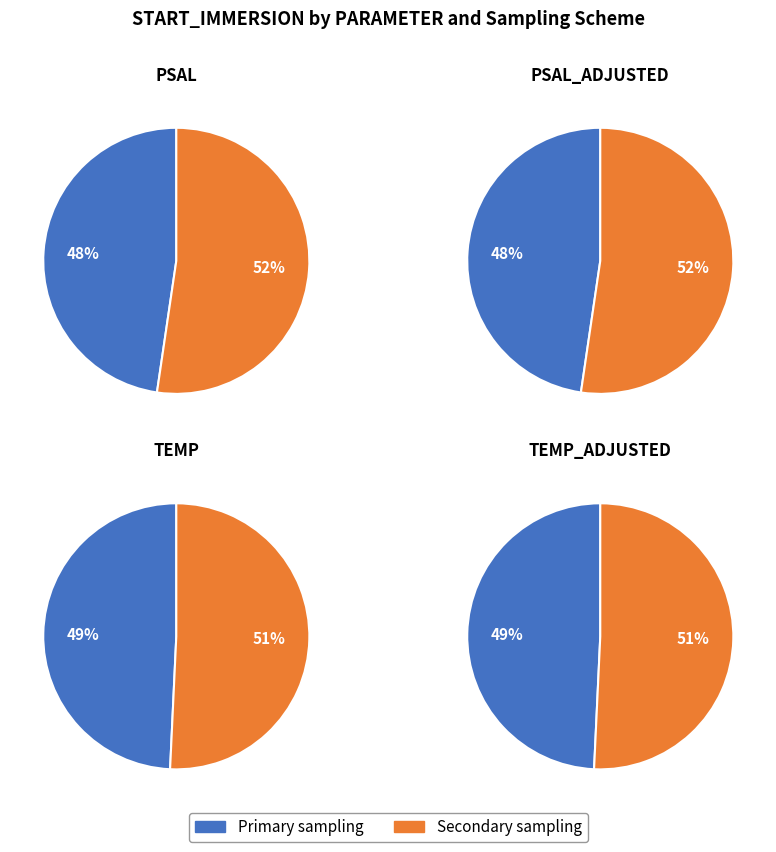

To the nearest percent, what is the average slice percentage?

50%